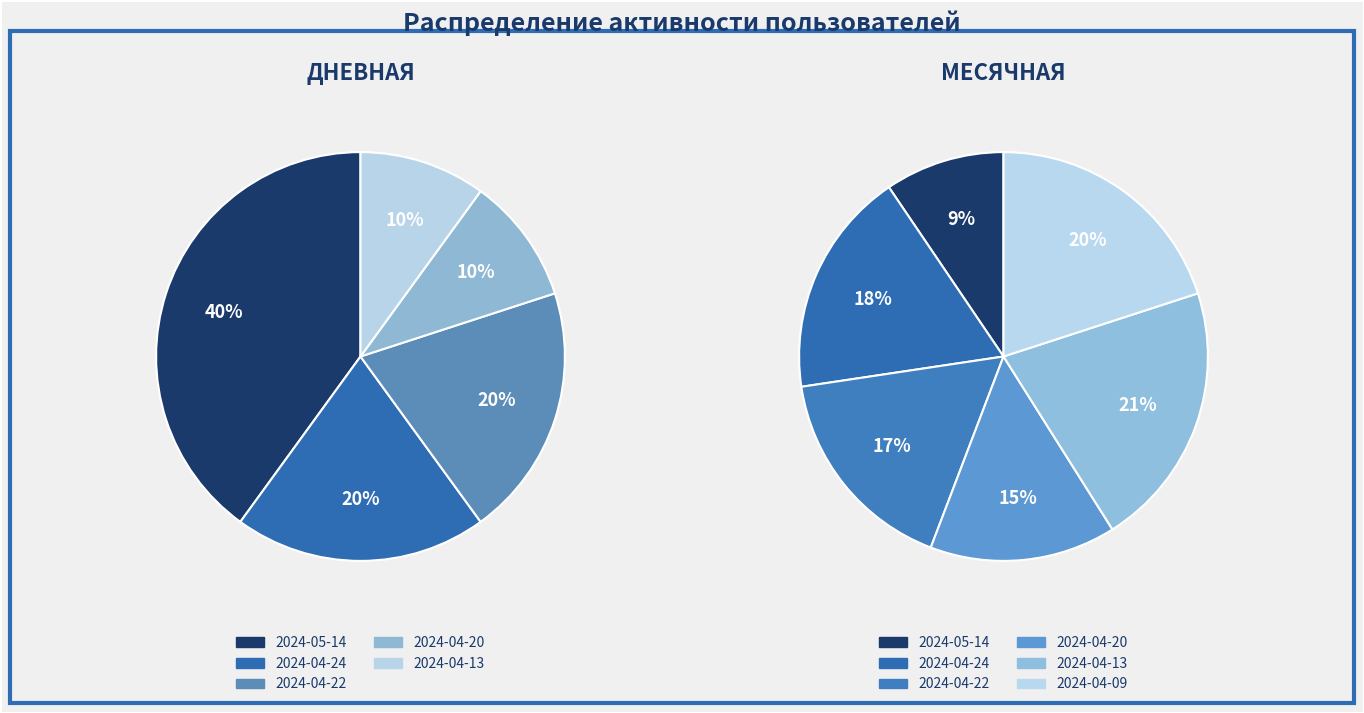

Is it true that 2024-04-22 is 33% of the pie?

False